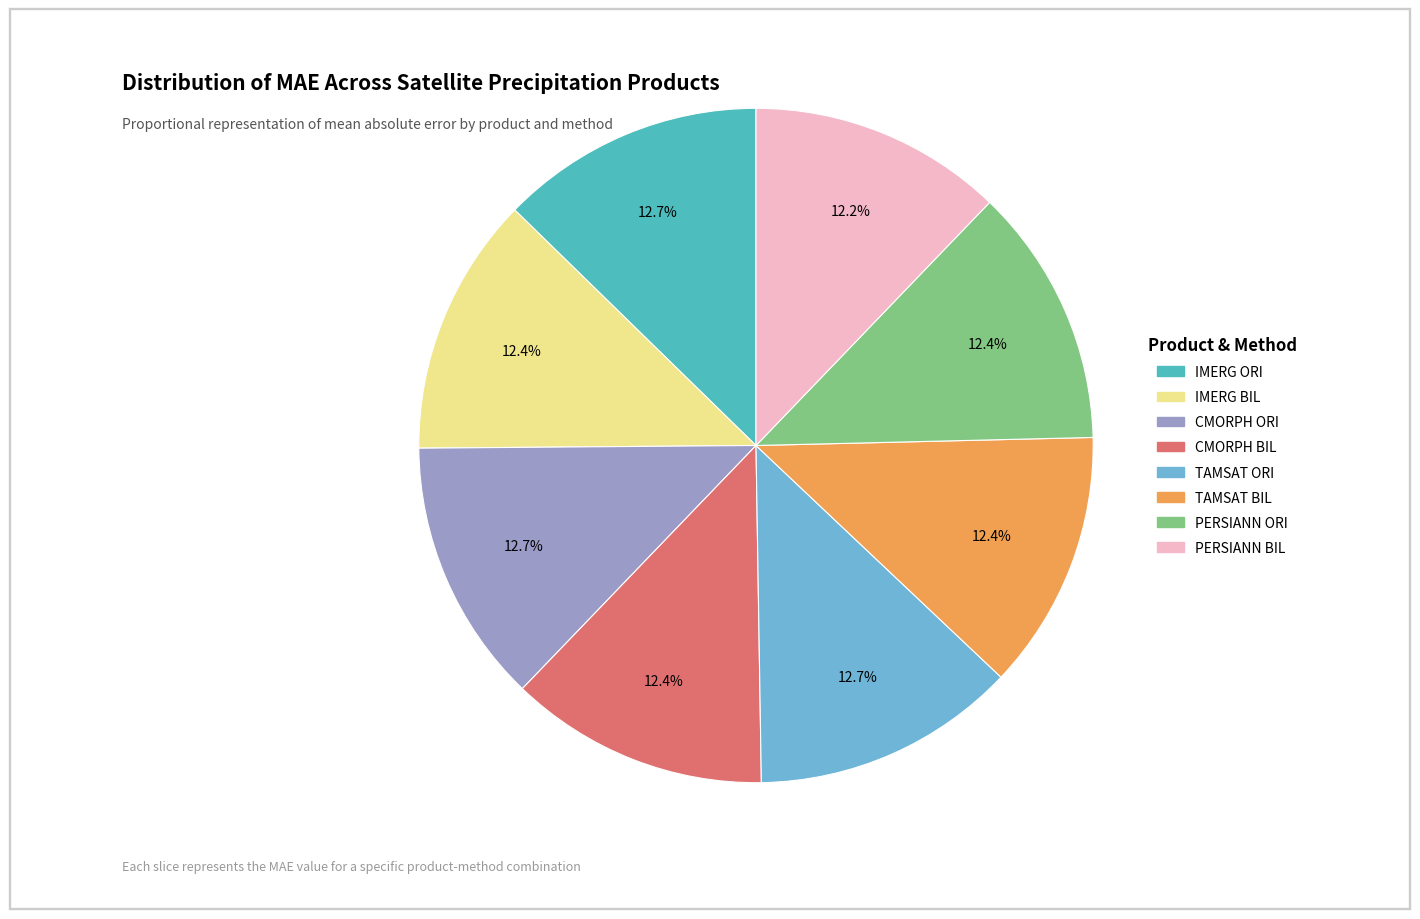

Is there a majority slice in this chart?

No